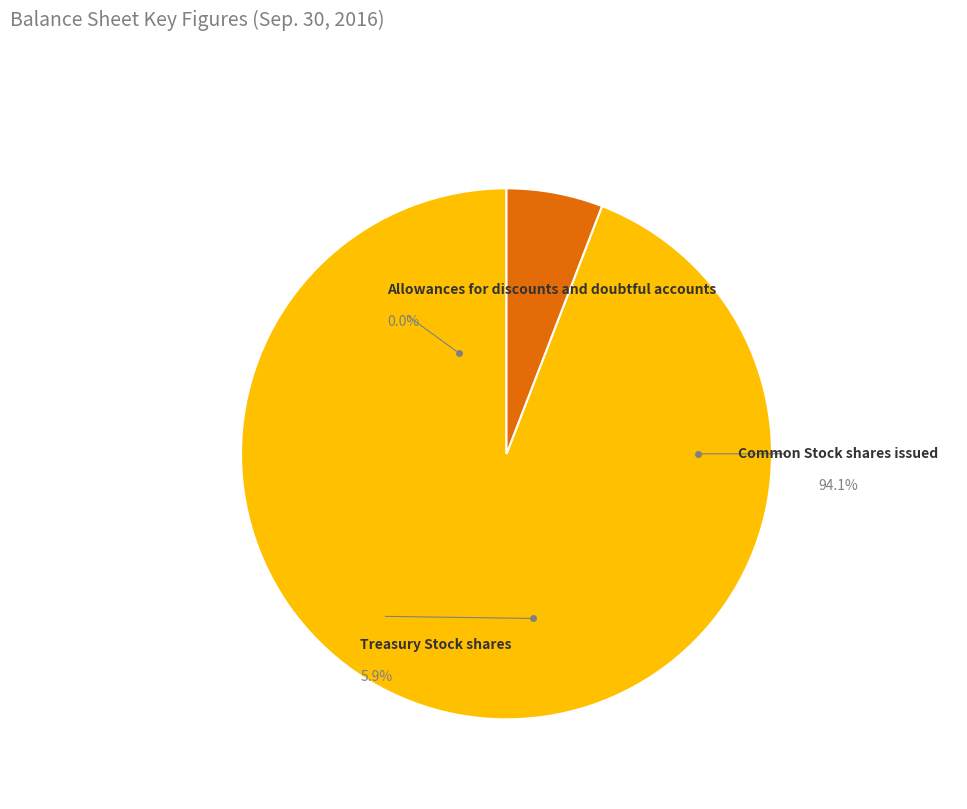

What portion of the pie excludes Common Stock shares issued?

5.9%